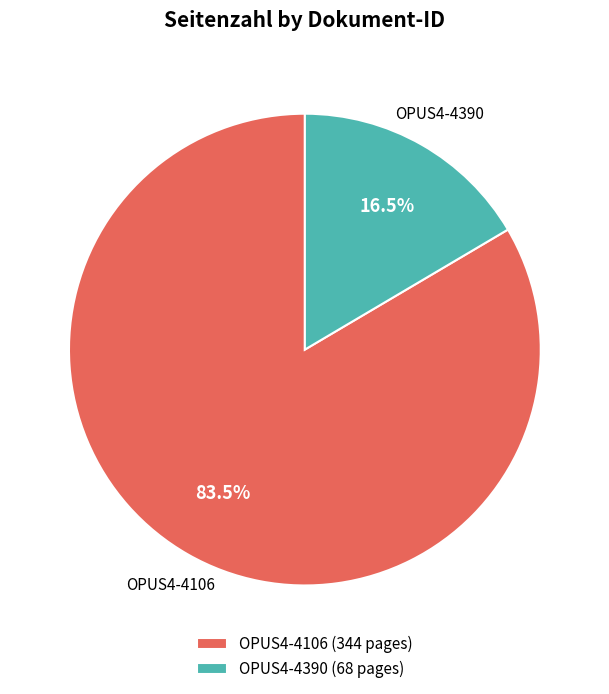

To the nearest percent, what is the average slice percentage?

50%